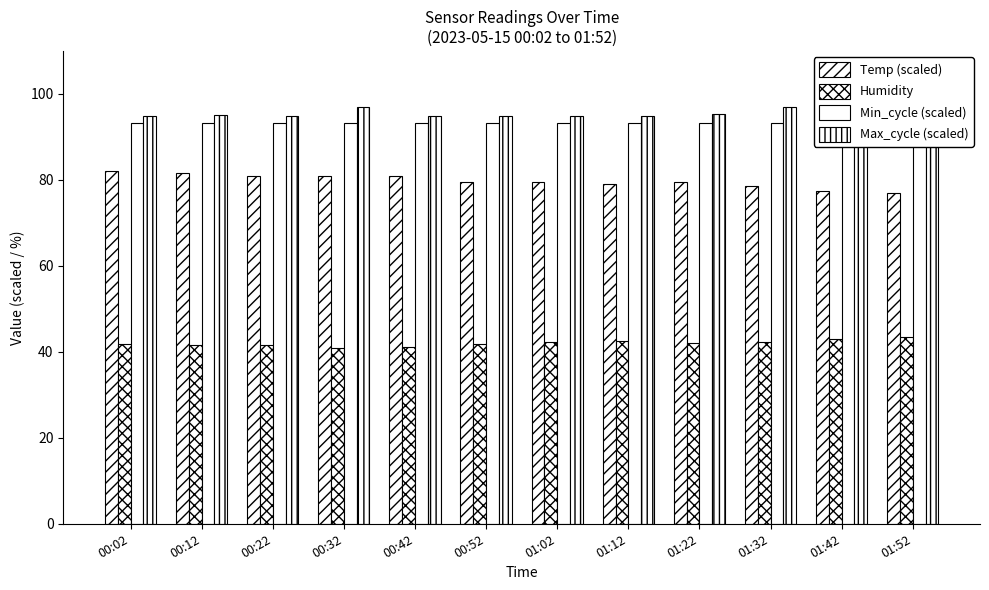

Rank the series at 01:22 from lowest to highest value.

Humidity, Temp (scaled), Min_cycle (scaled), Max_cycle (scaled)